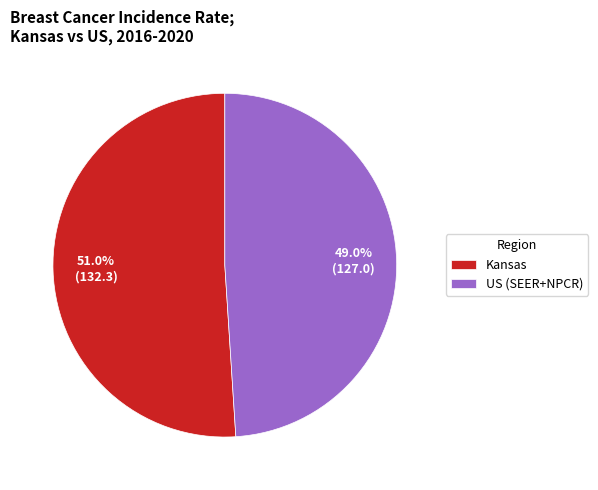

To the nearest percent, what is the difference between the US (SEER+NPCR) and Kansas slice percentages?

2%